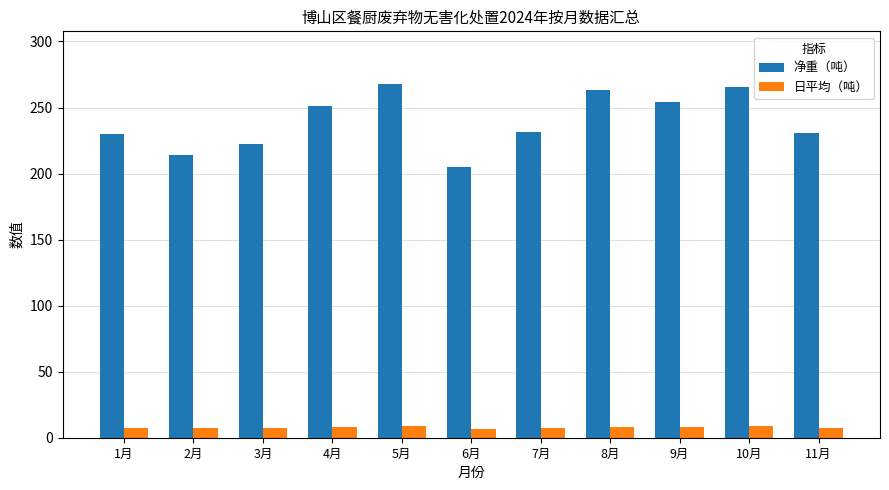

What is the maximum value shown in the chart?

267.5